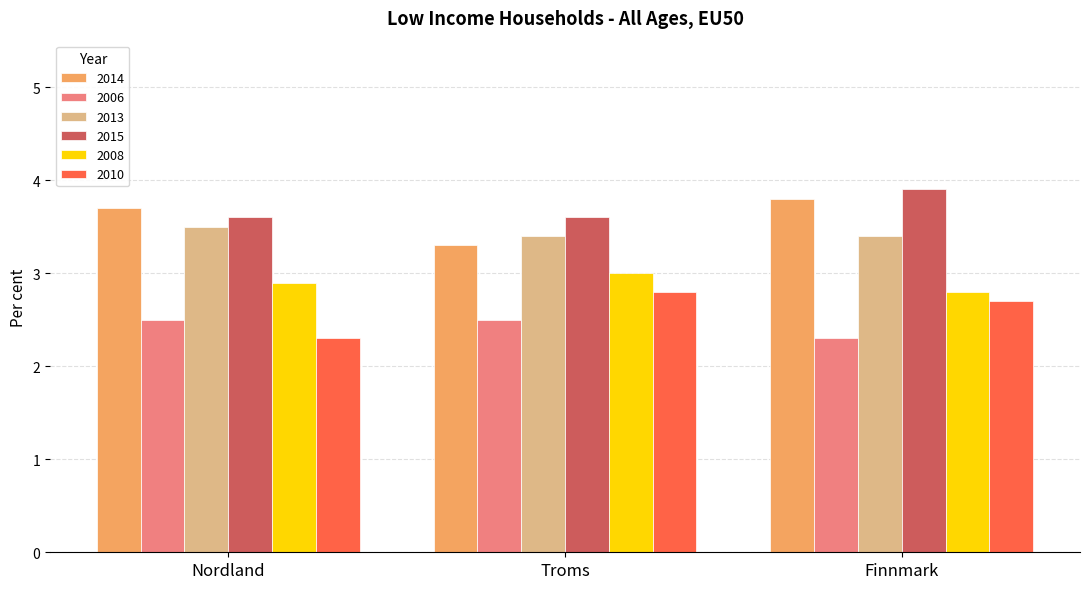

What is the lowest value of the 2006 series?

2.3